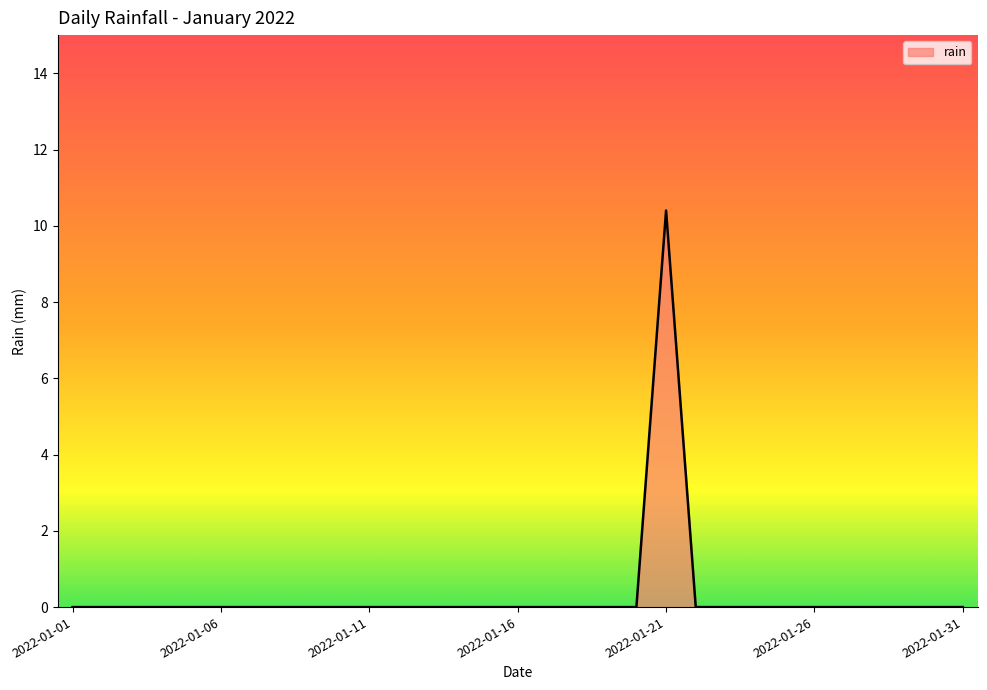

What is the maximum value shown in the chart?

10.4